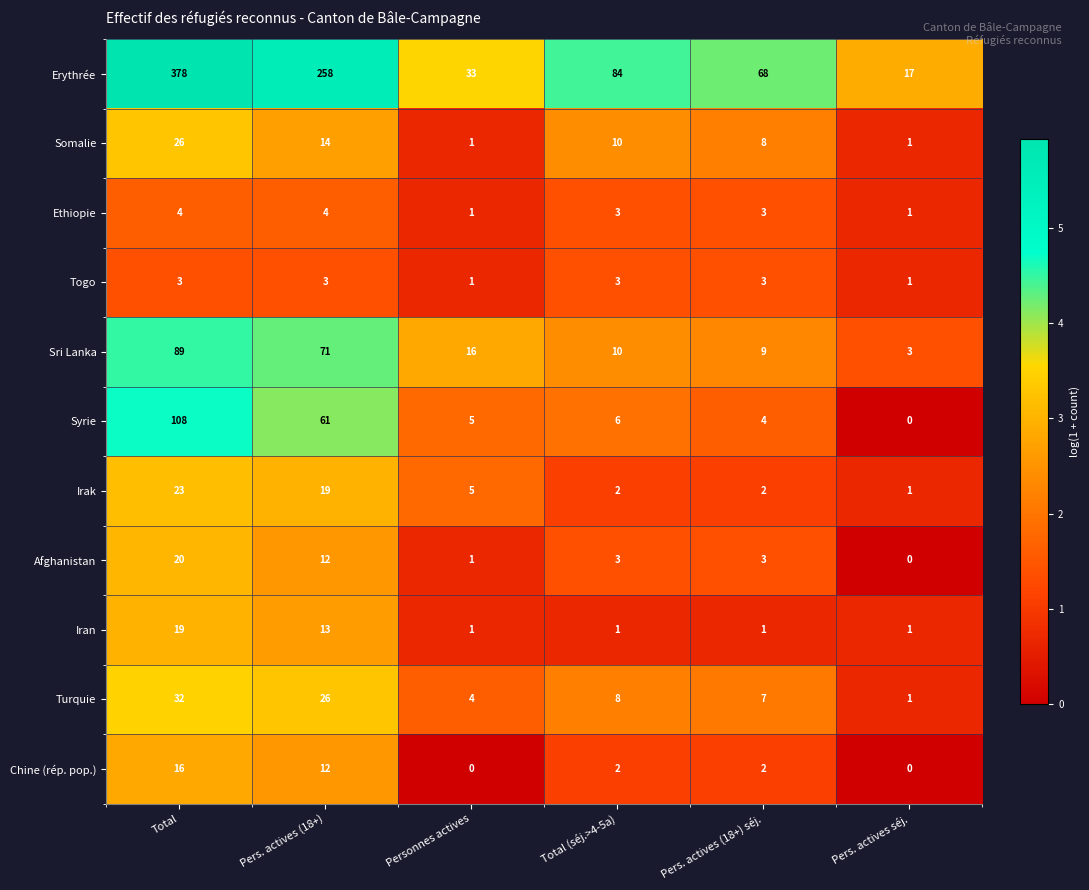

Count the number of categories in the chart.

6